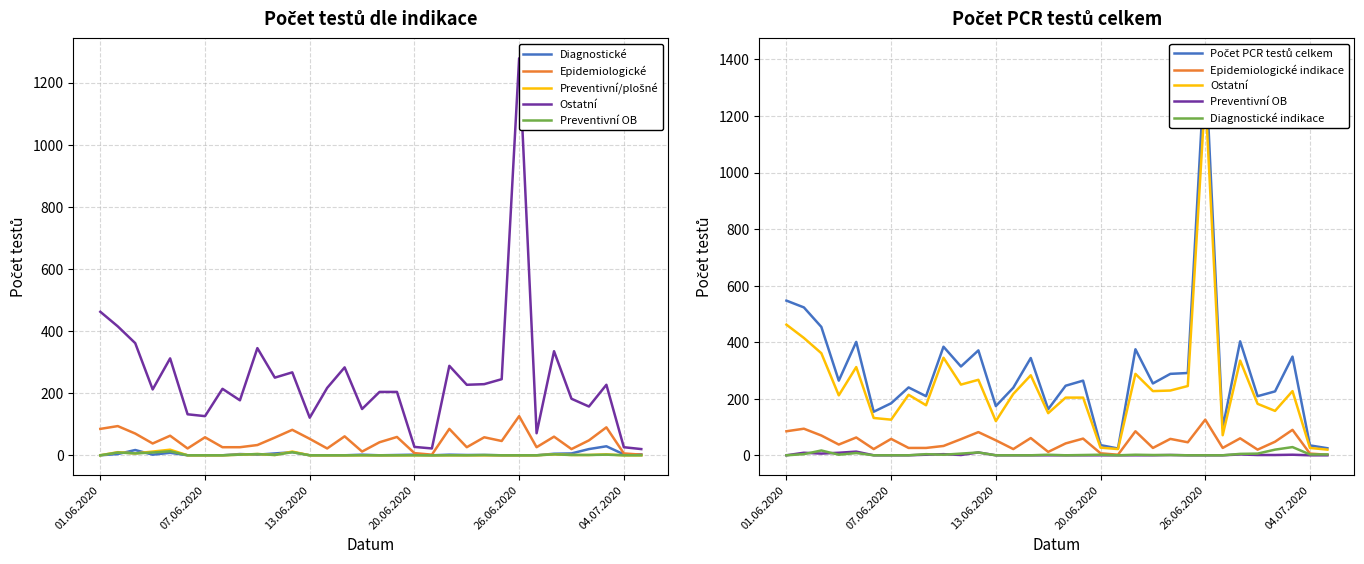

Which series has the largest total across all categories?

Počet PCR testů celkem